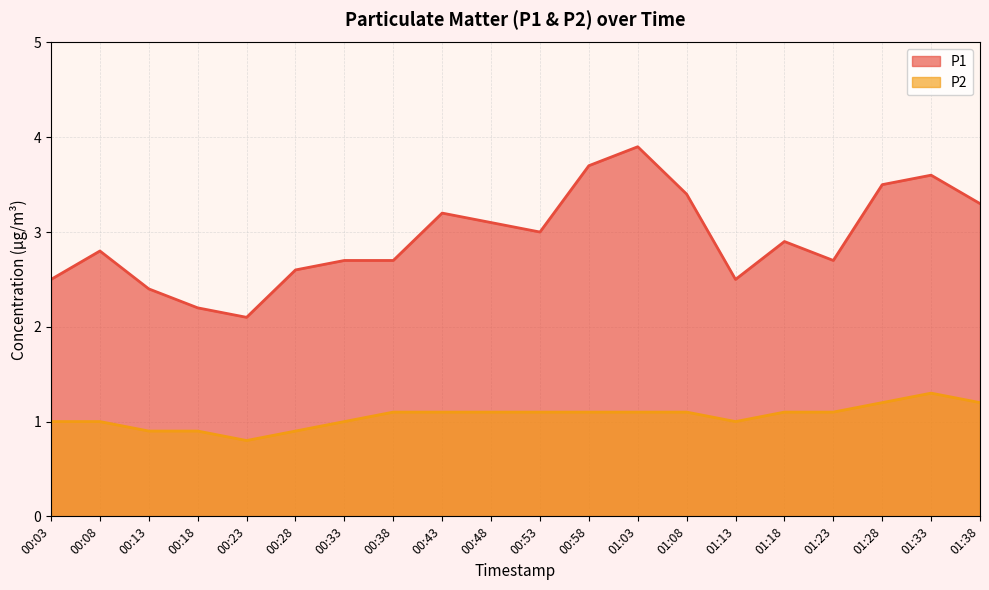

True or false: P1 has more than 0 interior local peaks.

True